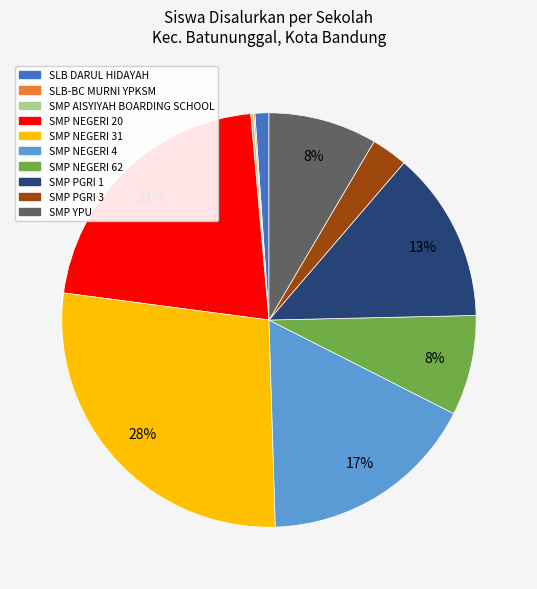

To the nearest percent, what portion does SMP NEGERI 4 represent?

17%